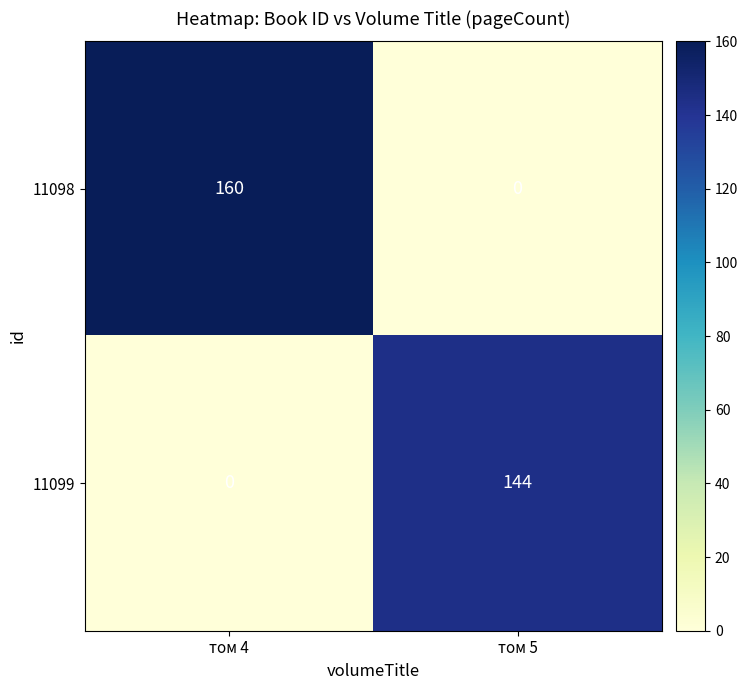

Count the number of data series in this chart.

2